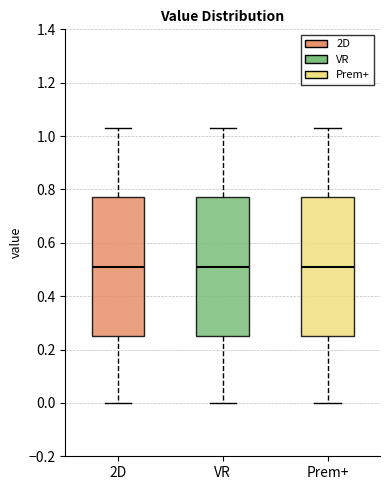

Where does the lower whisker of the box for Prem+ end on the y-axis? The values are not printed on the chart, so give them approximately, as read against the axis.

0.00